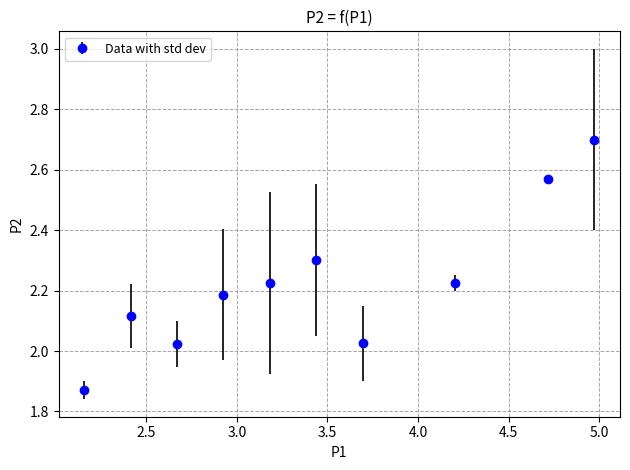

What is the greatest value displayed?

2.7